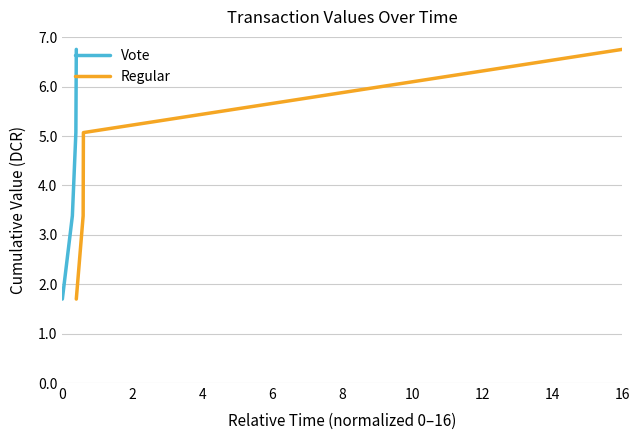

What is the minimum value for Vote?

1.7